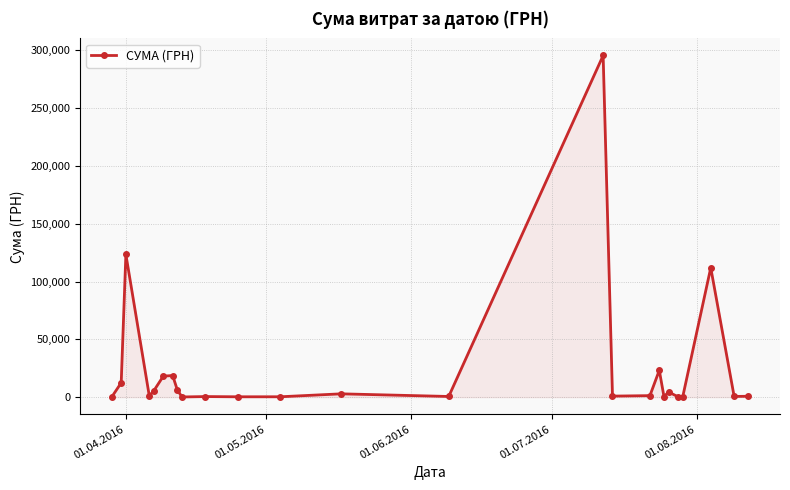

What is the greatest value displayed?

295638.6